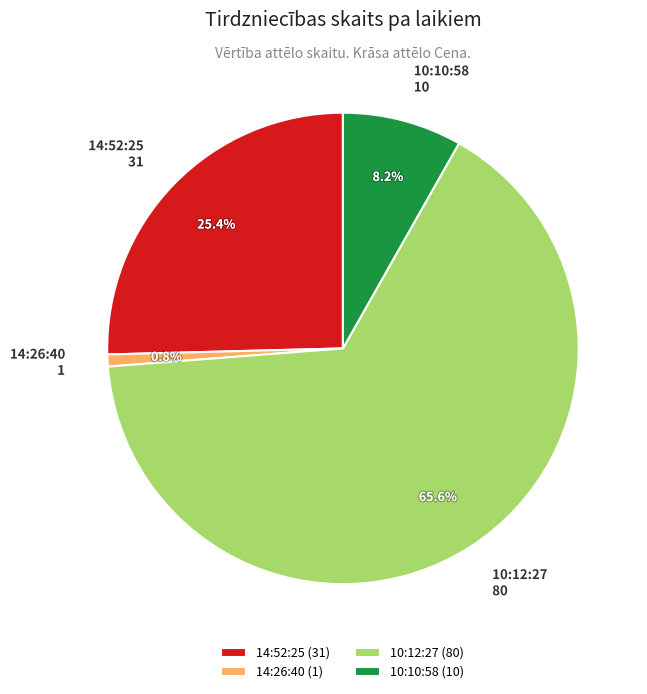

How many segments does this pie chart have?

4